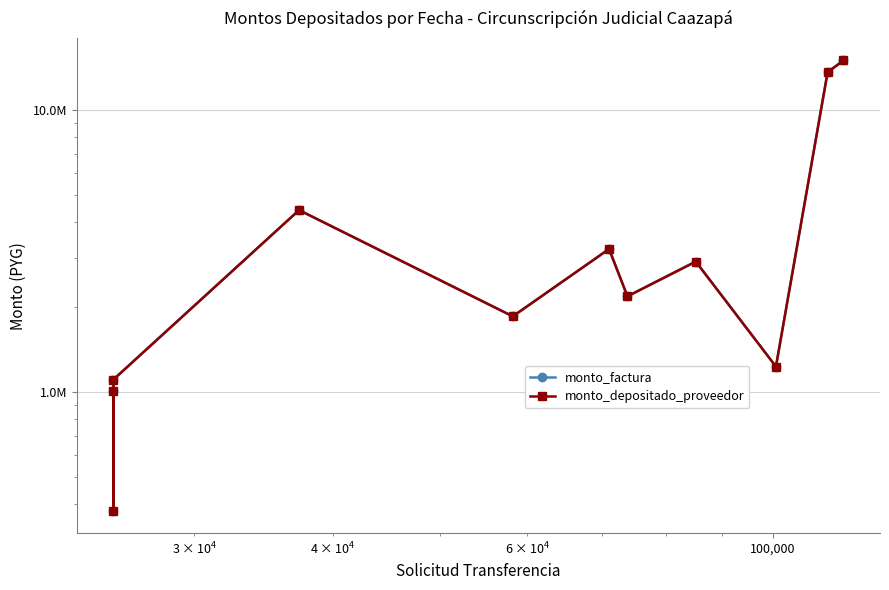

What is the value of the monto_factura point at the 10th from the left?

13640000